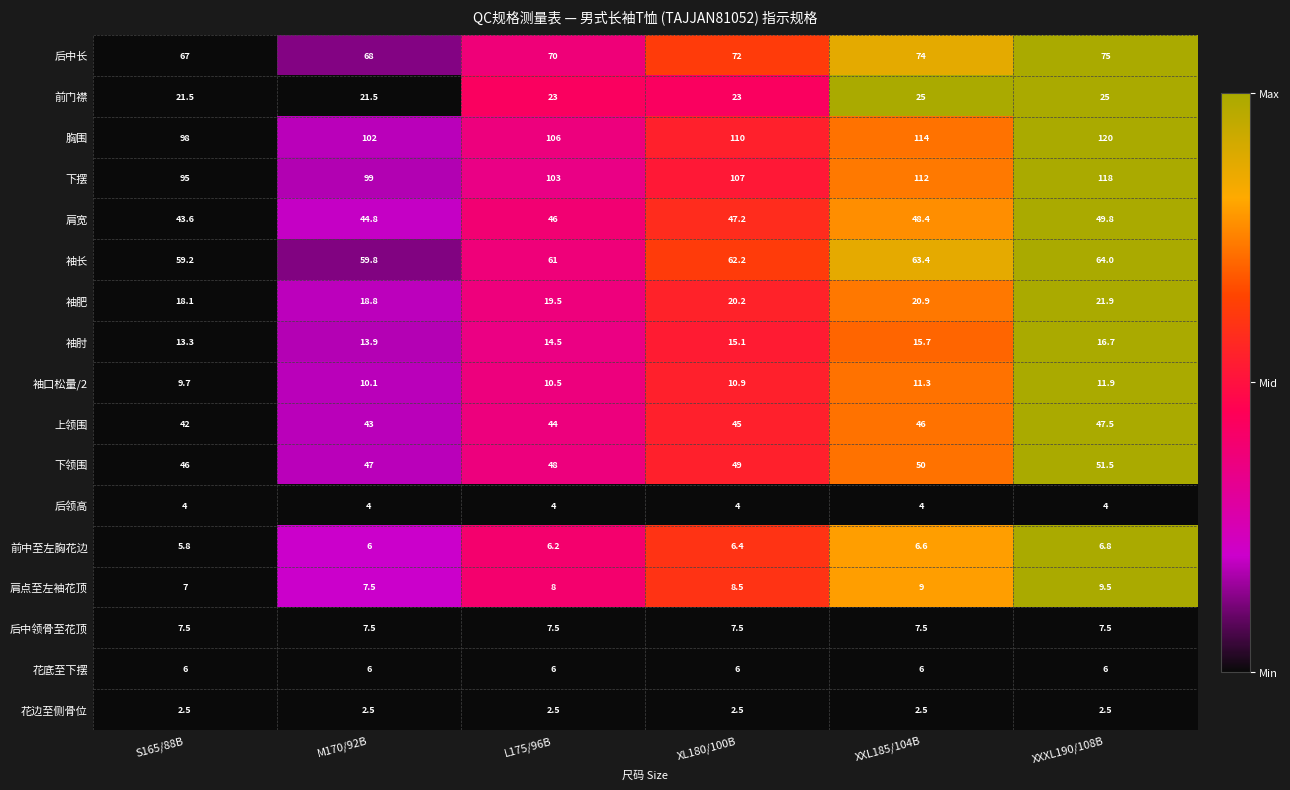

Which series has the largest total across all categories?

胸围